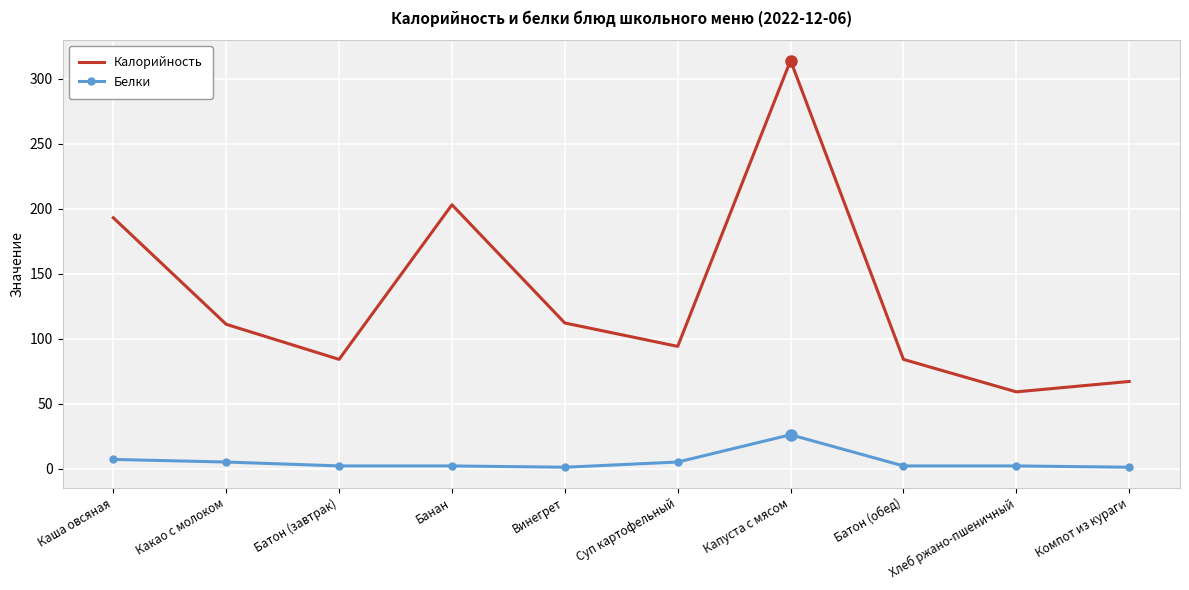

The value of Калорийность at Какао с молоком is 111. True or false?

True